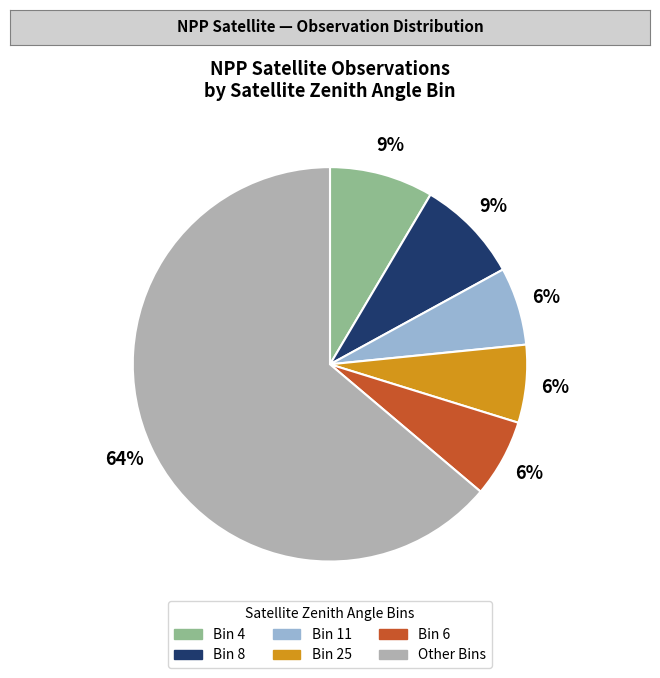

To the nearest percent, what is the average slice percentage?

17%